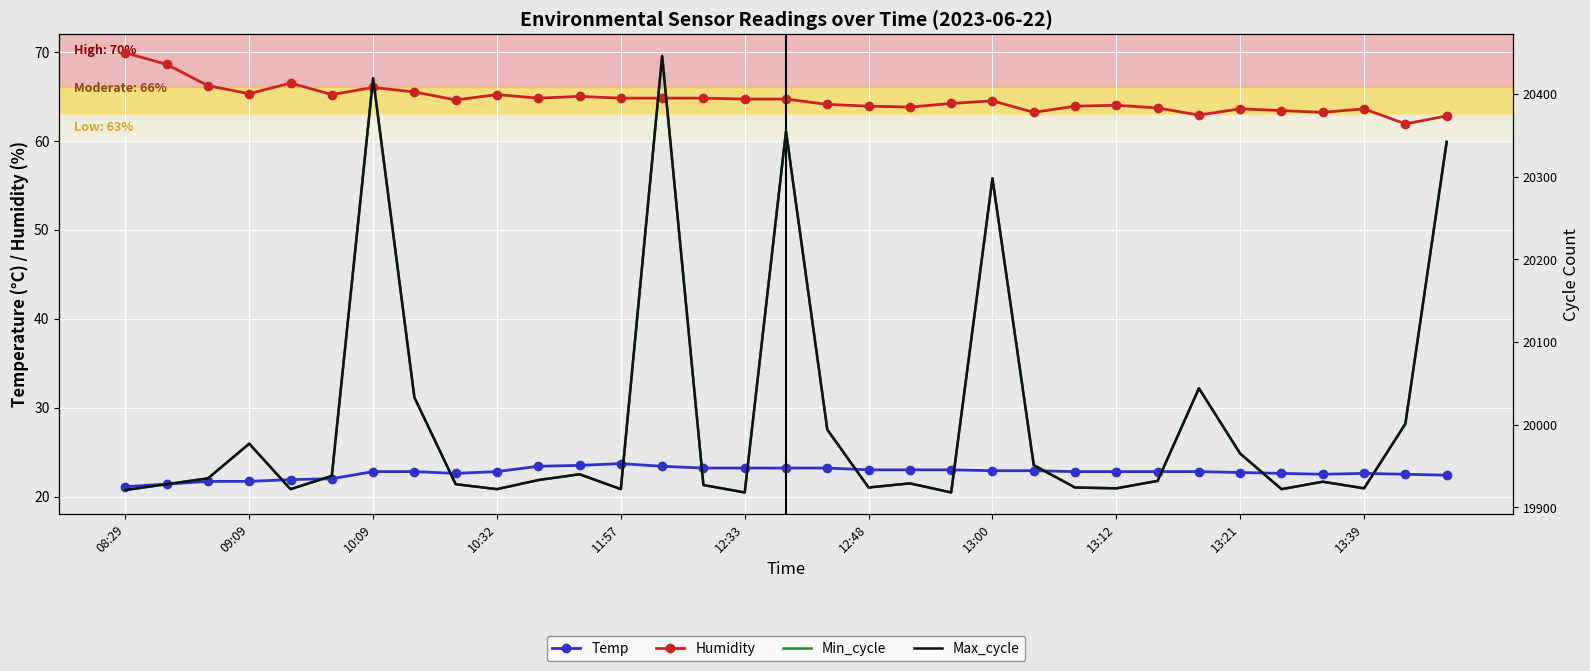

How many series are shown in this chart?

4